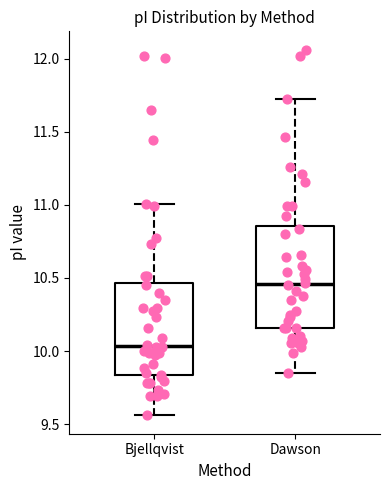

Which box is the tallest, from its lower edge to its upper edge?

Dawson